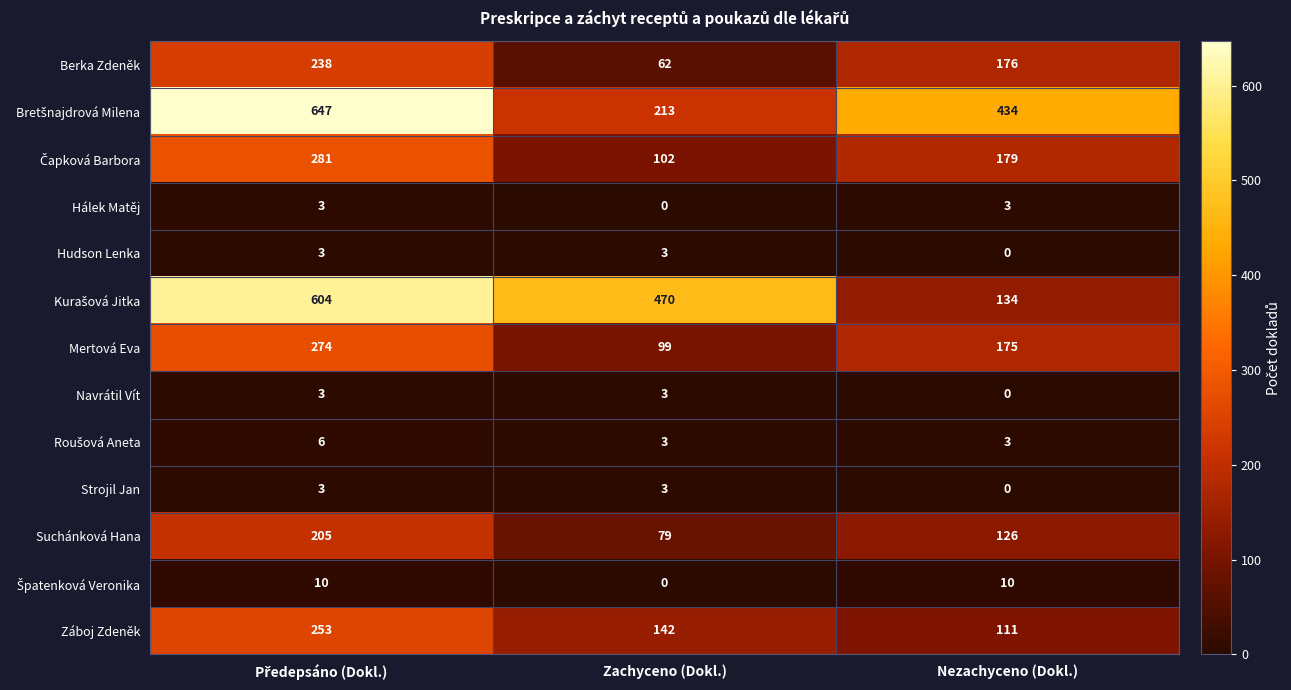

True or false: Strojil Jan has a value of 0 at Nezachyceno (Dokl.).

True